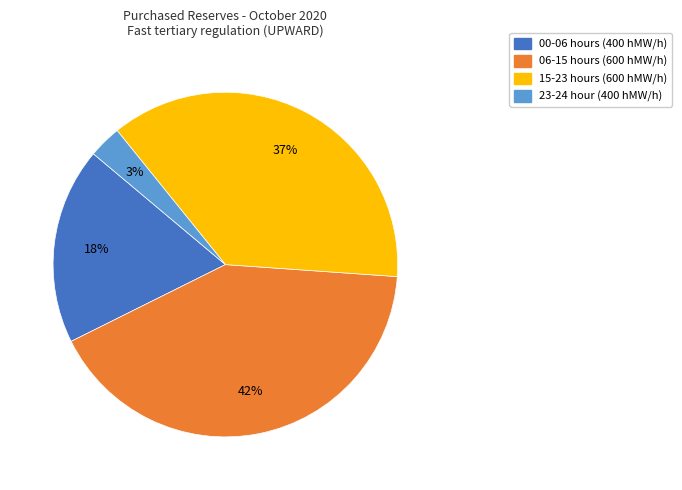

How many slices are in this pie chart?

4